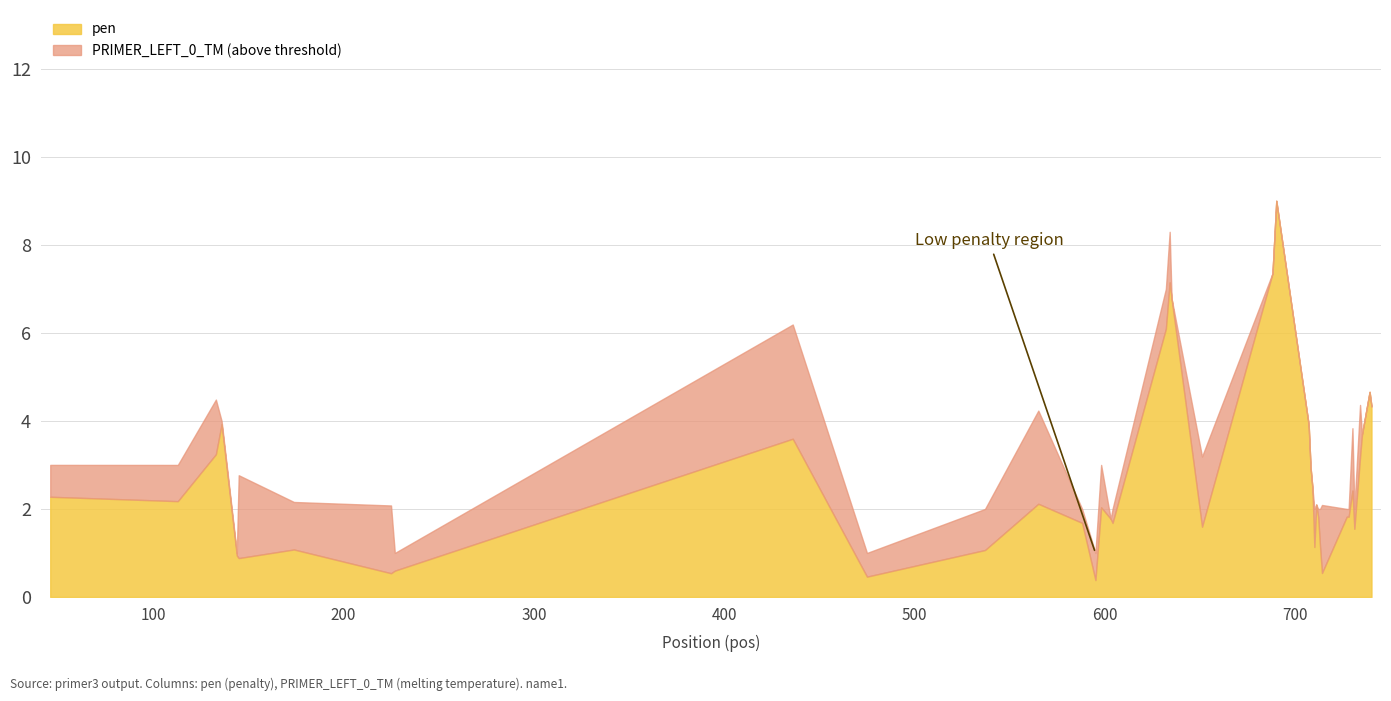

Between 632 and 707, which is larger?

632